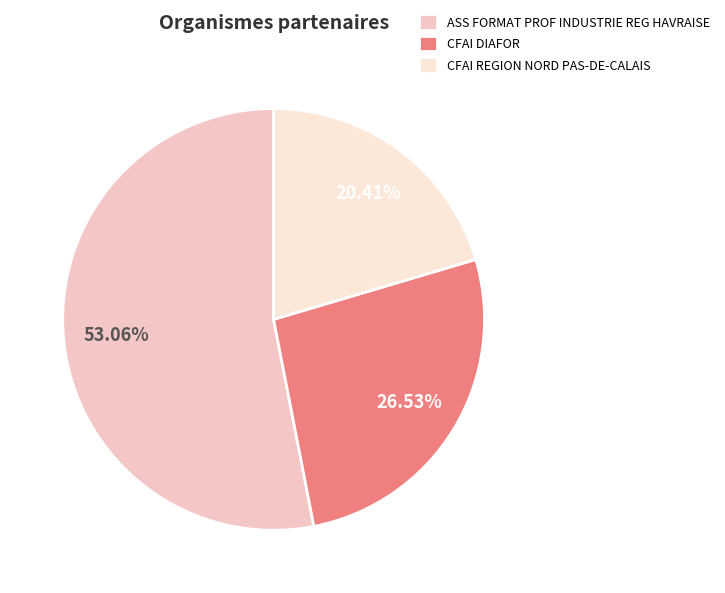

Is there any slice that represents more than half of the pie?

Yes